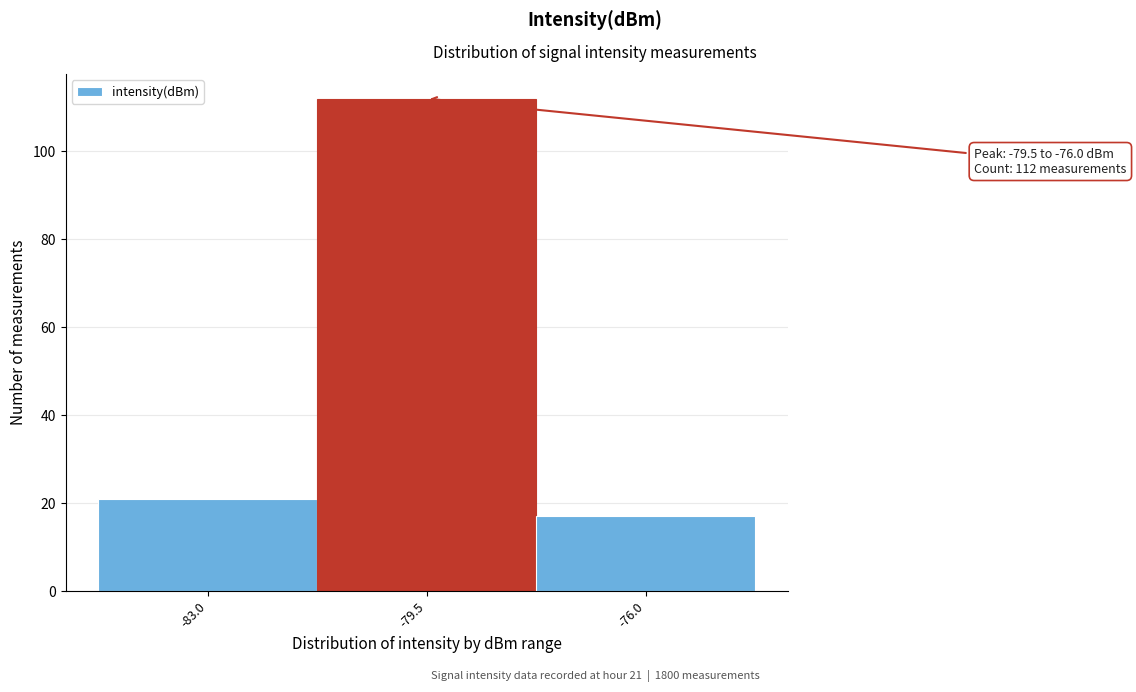

Reading left to right, extract all data points from this chart.

21	112	17